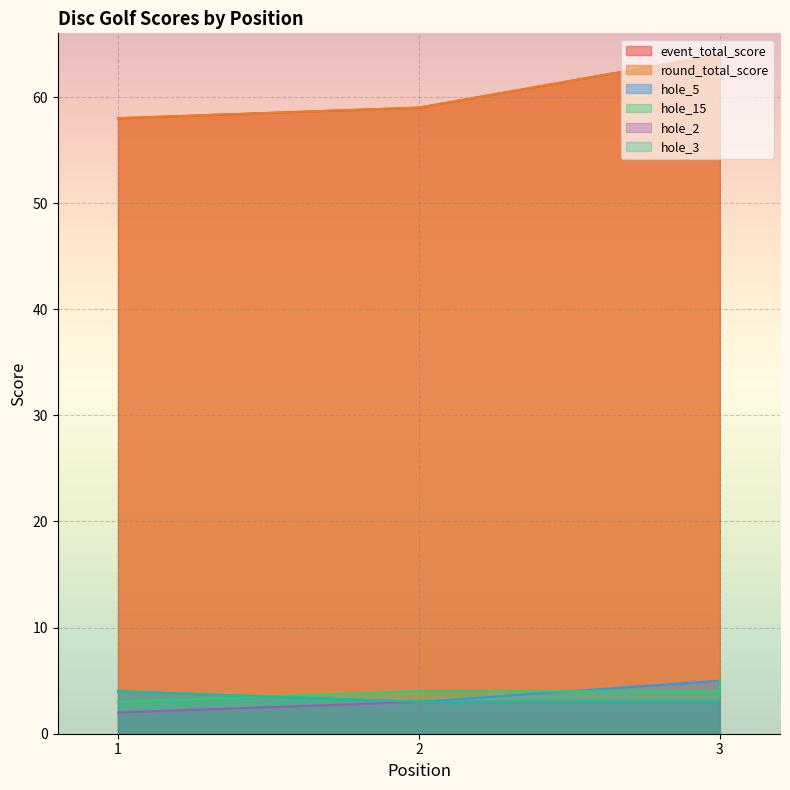

What is the value of the event_total_score point at the 3rd from the left?

64